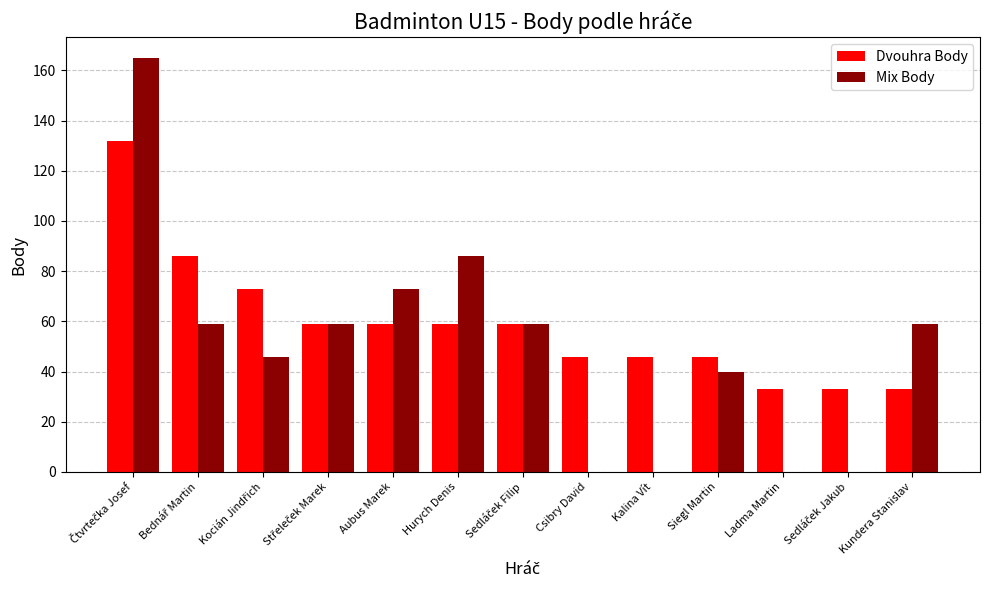

What is the greatest value displayed?

165